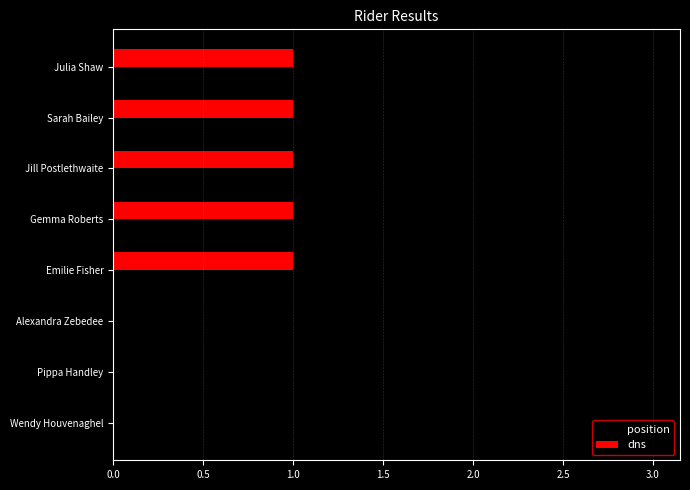

True or false: dns has a value of 1 at Gemma Roberts.

True